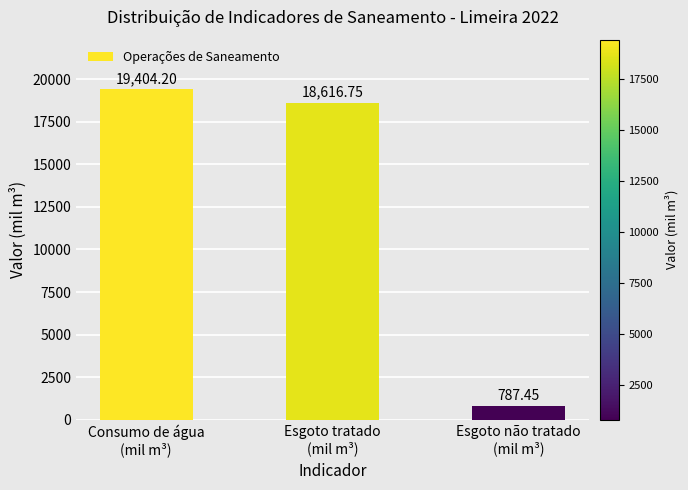

At which category does the chart reach its peak across all series?

Consumo de água
(mil m³)